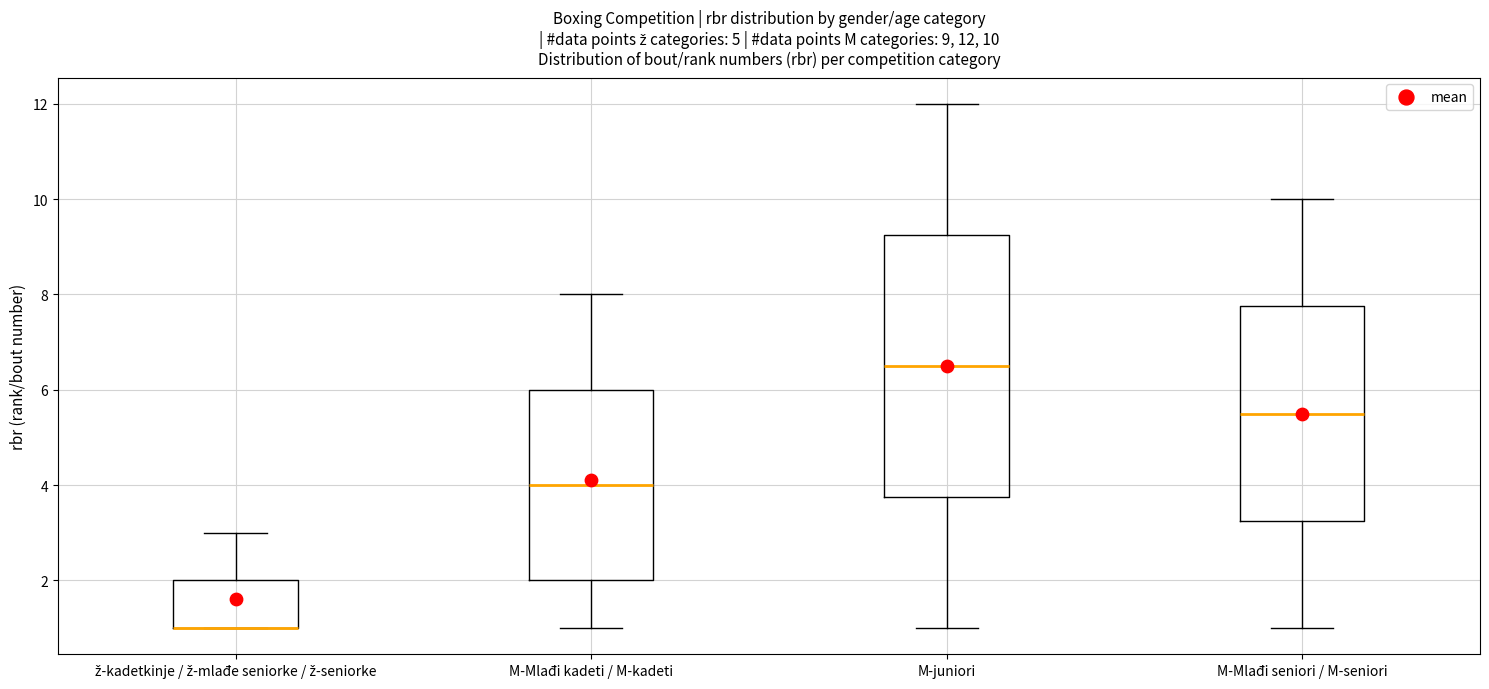

Comparing the boxes themselves (not the whiskers), which one is the tallest?

M-juniori